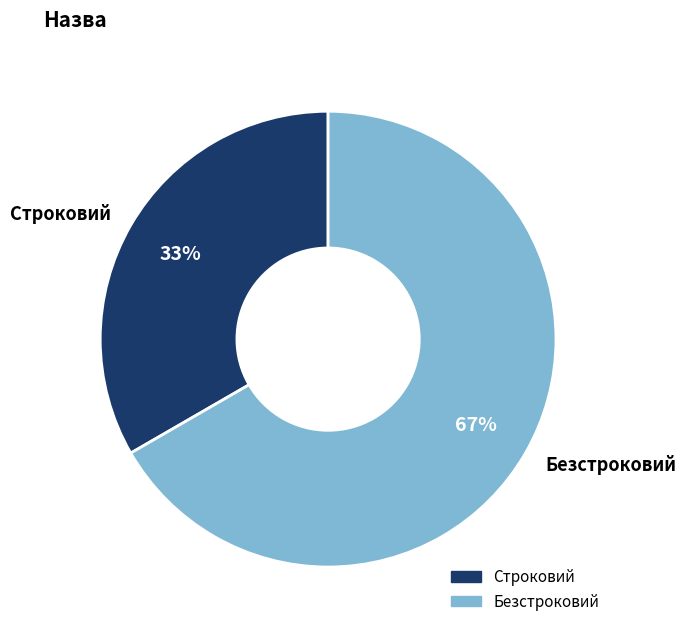

How many segments does this pie chart have?

2